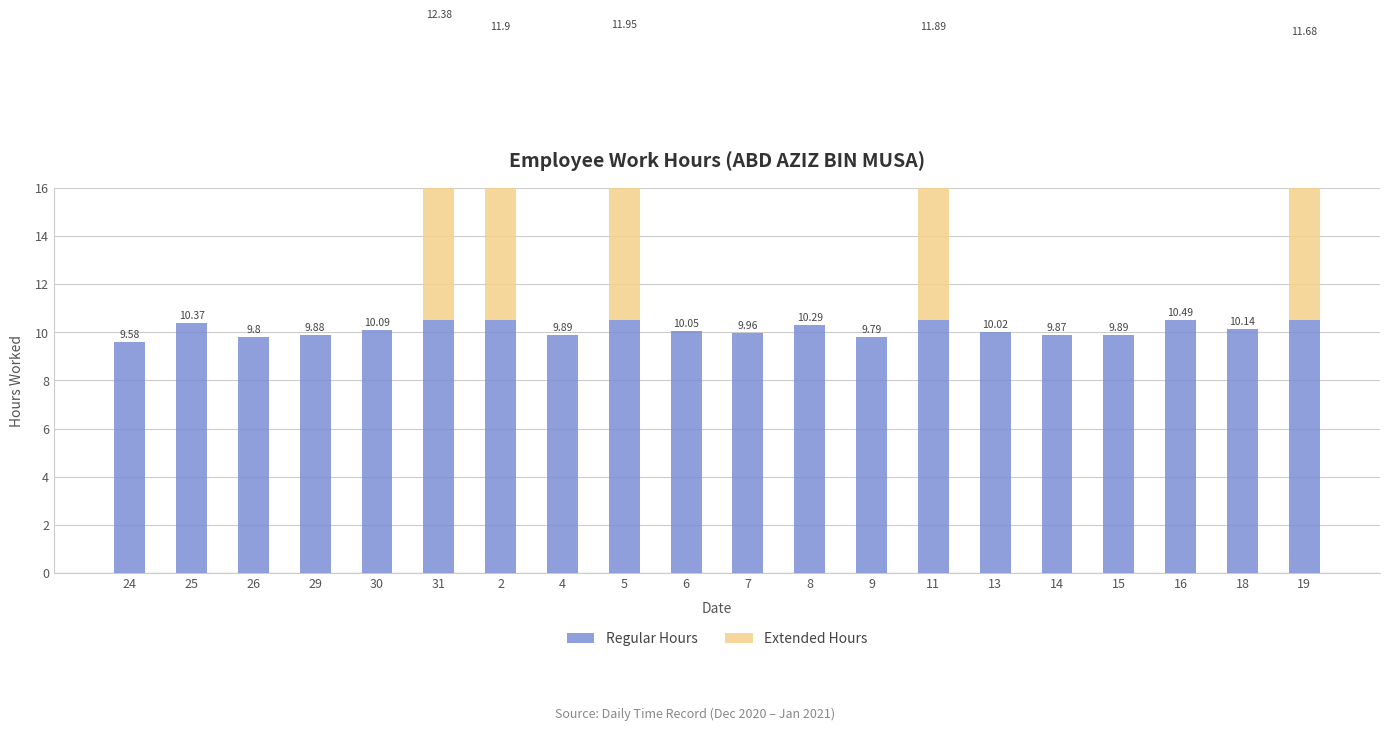

What position from the left is 5?

9